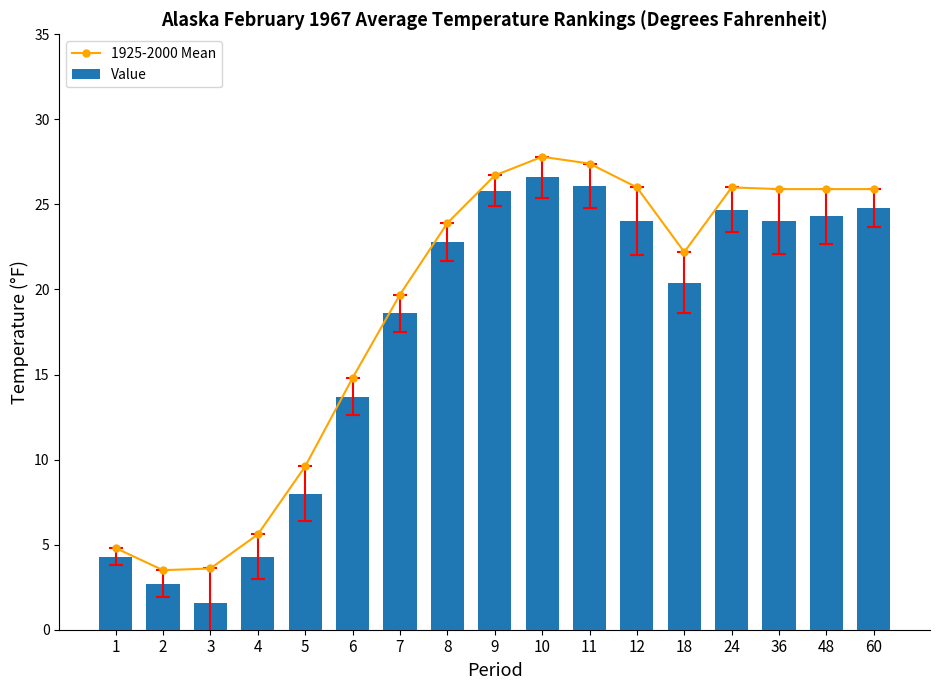

List the series in order of their overall mean, highest first.

1925-2000 Mean, Value